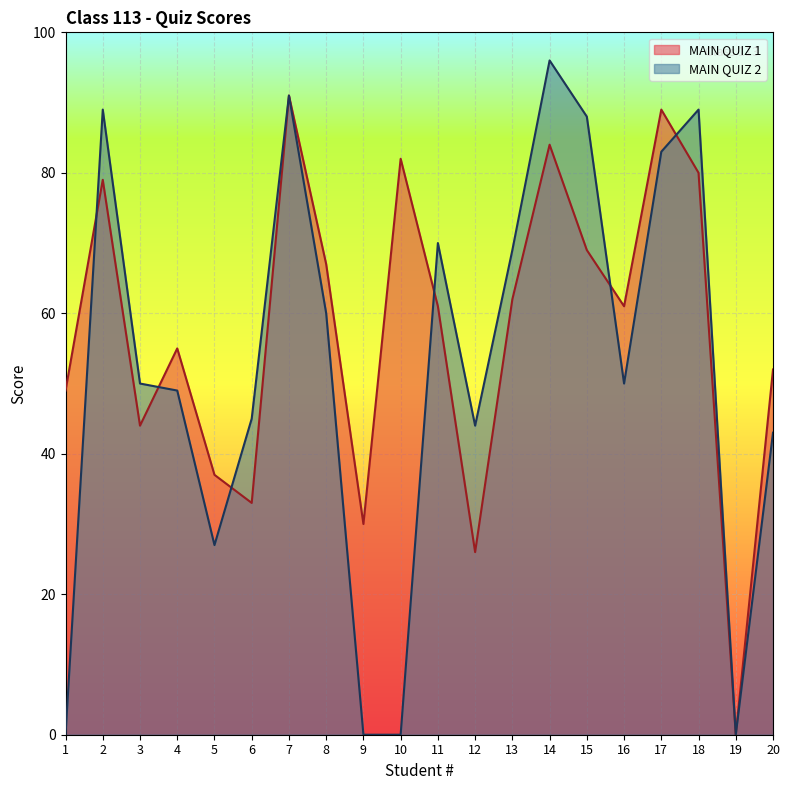

Which series has the largest range (max minus min)?

MAIN QUIZ 2